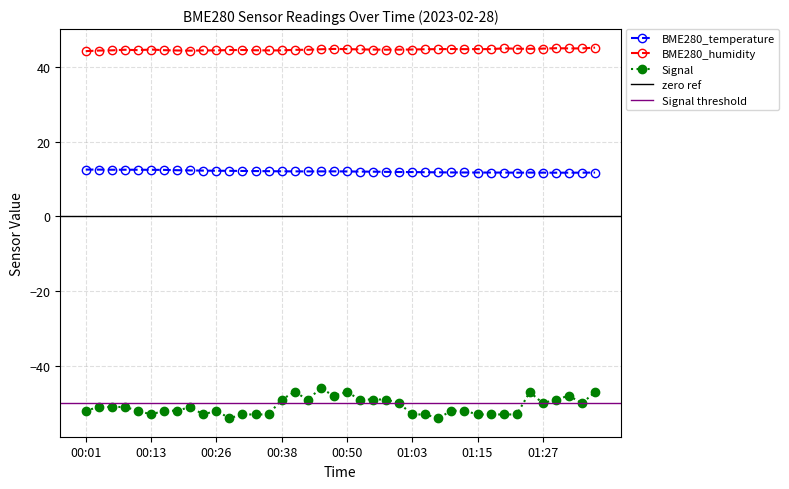

At which category does BME280_temperature reach its first local peak?

00:48